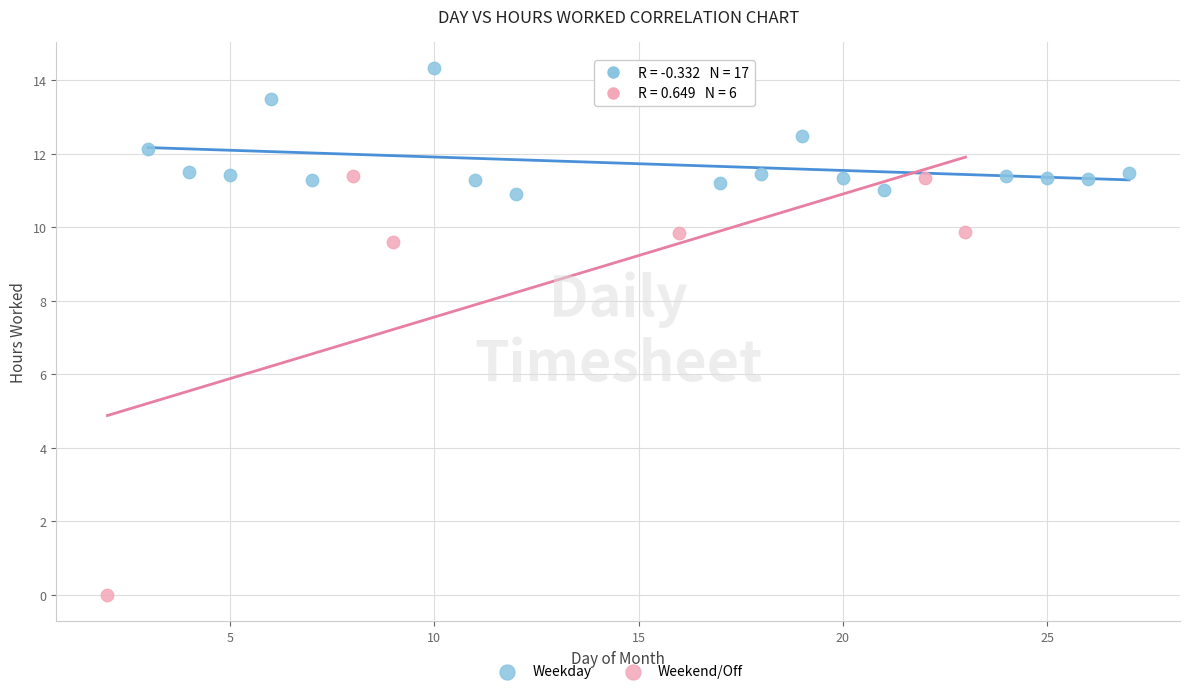

Which series has the widest spread of Y values?

Weekend/Off